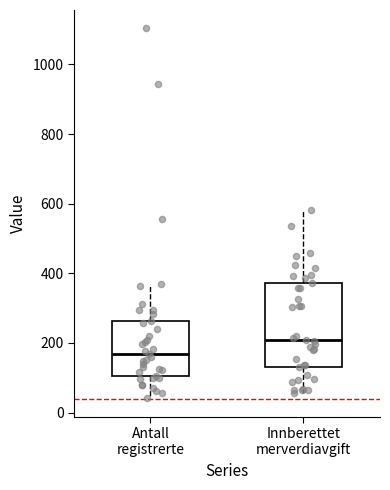

Which box has the highest median line?

Innberettet merverdiavgift